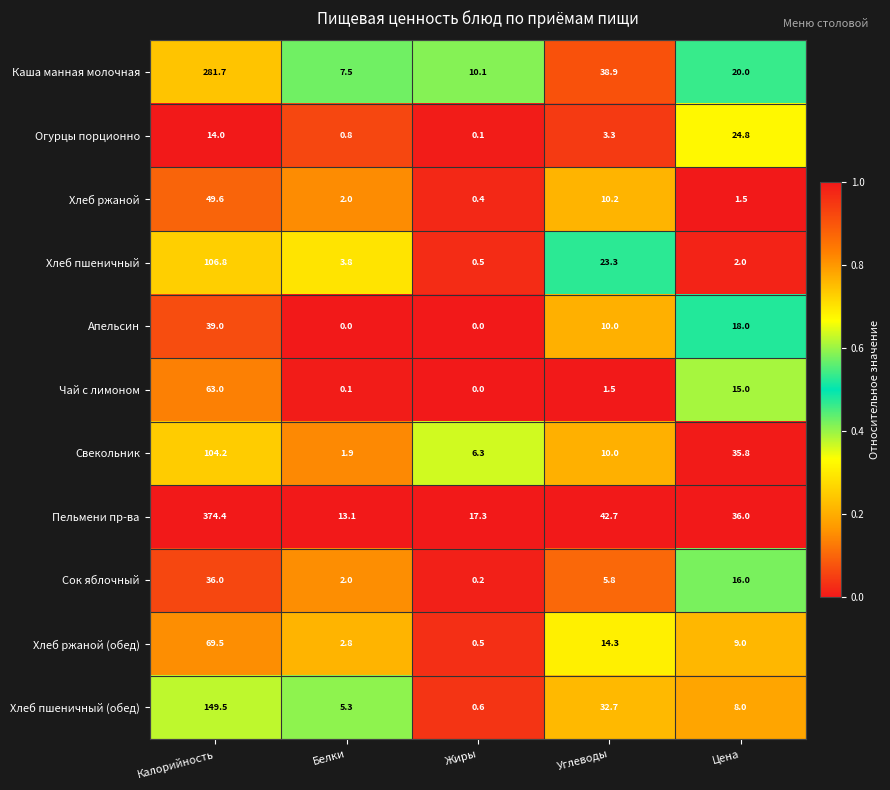

True or false: Свекольник has a value of 3.3 at Углеводы.

False